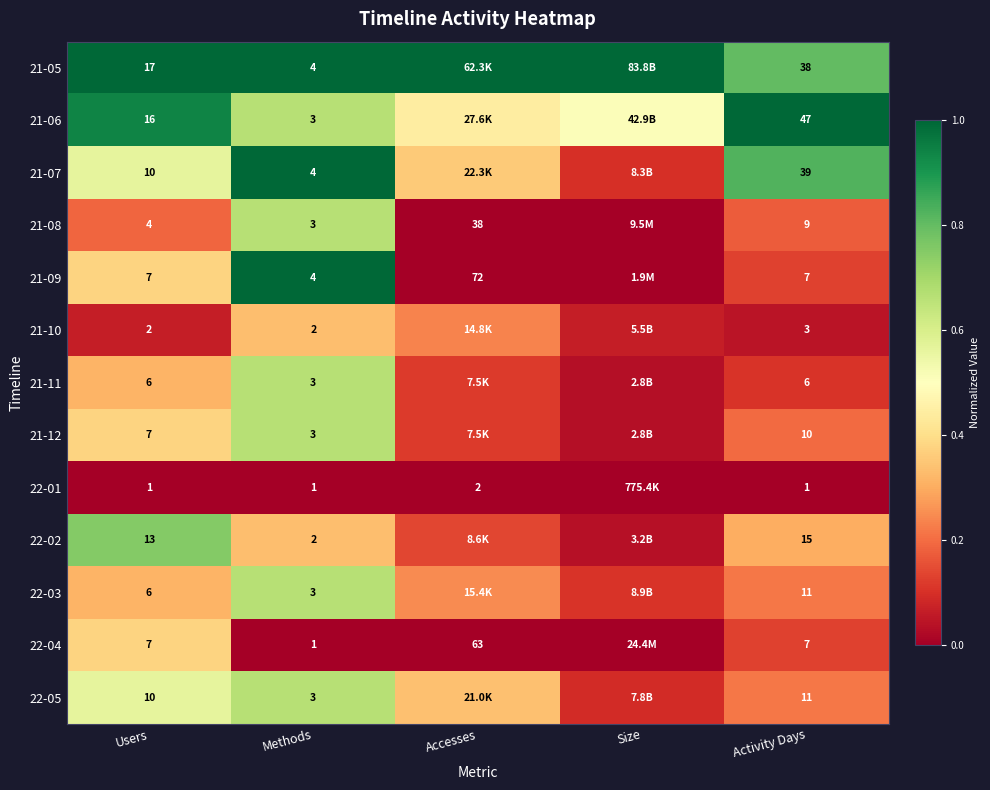

At which category is the sum across all series the highest?

Methods